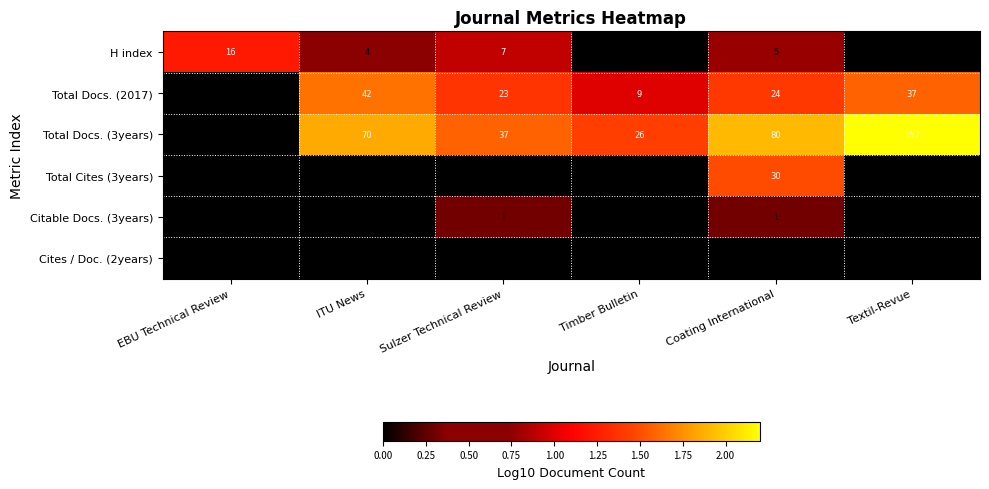

How many distinct data groups are displayed?

6